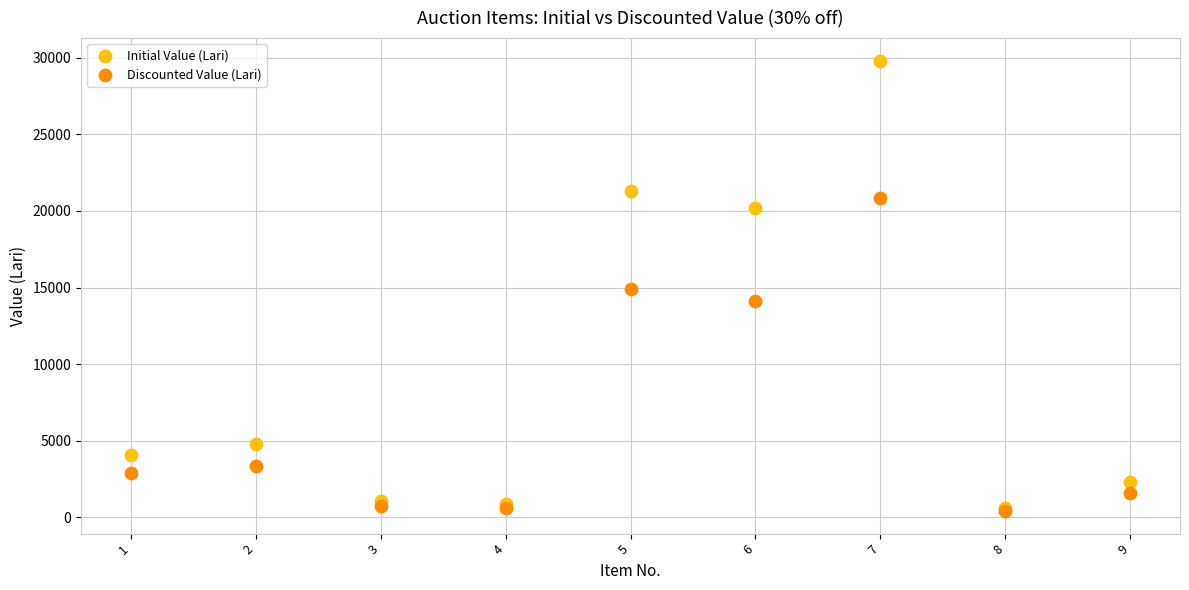

In the Discounted Value (Lari) series, what Y value is closest to 10640?

14140